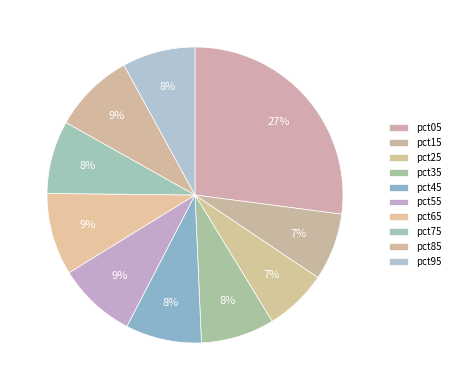

Is it true that pct45 is 1% of the pie?

False